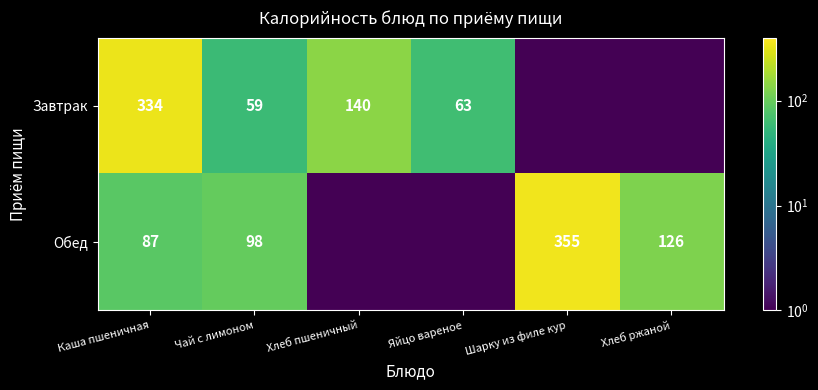

What is the sum of the Завтрак values at Хлеб пшеничный and Яйцо вареное?

203.0